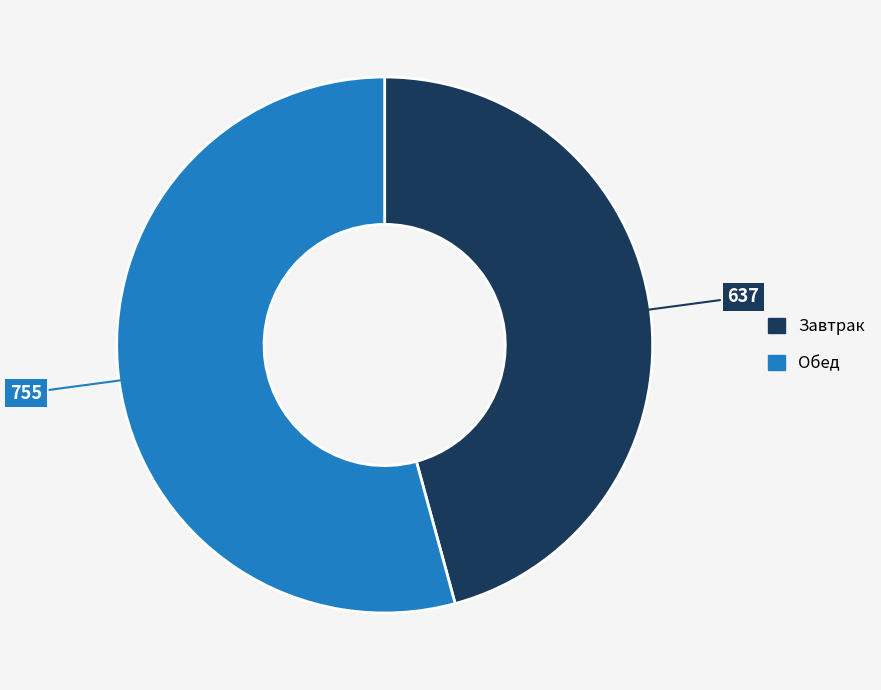

Which has a higher value, Обед or Завтрак?

Обед